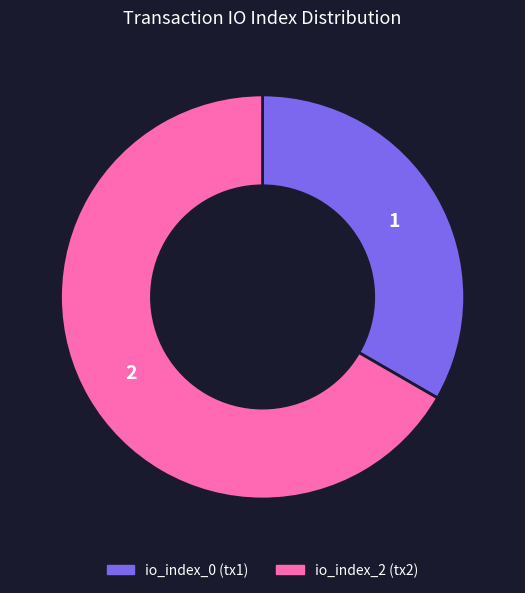

How many segments does this pie chart have?

2